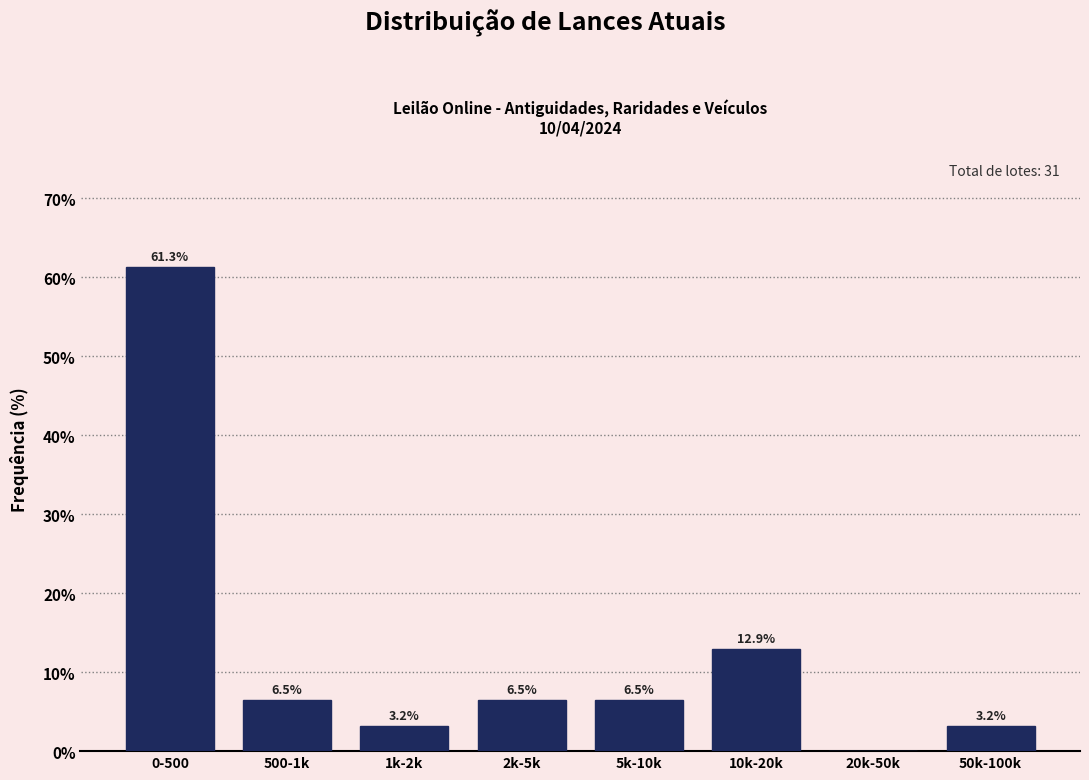

Reading left to right, what are all the values shown in this chart?

0-500=61.3	500-1k=6.5	1k-2k=3.2	2k-5k=6.5	5k-10k=6.5	10k-20k=12.9	20k-50k=0.0	50k-100k=3.2